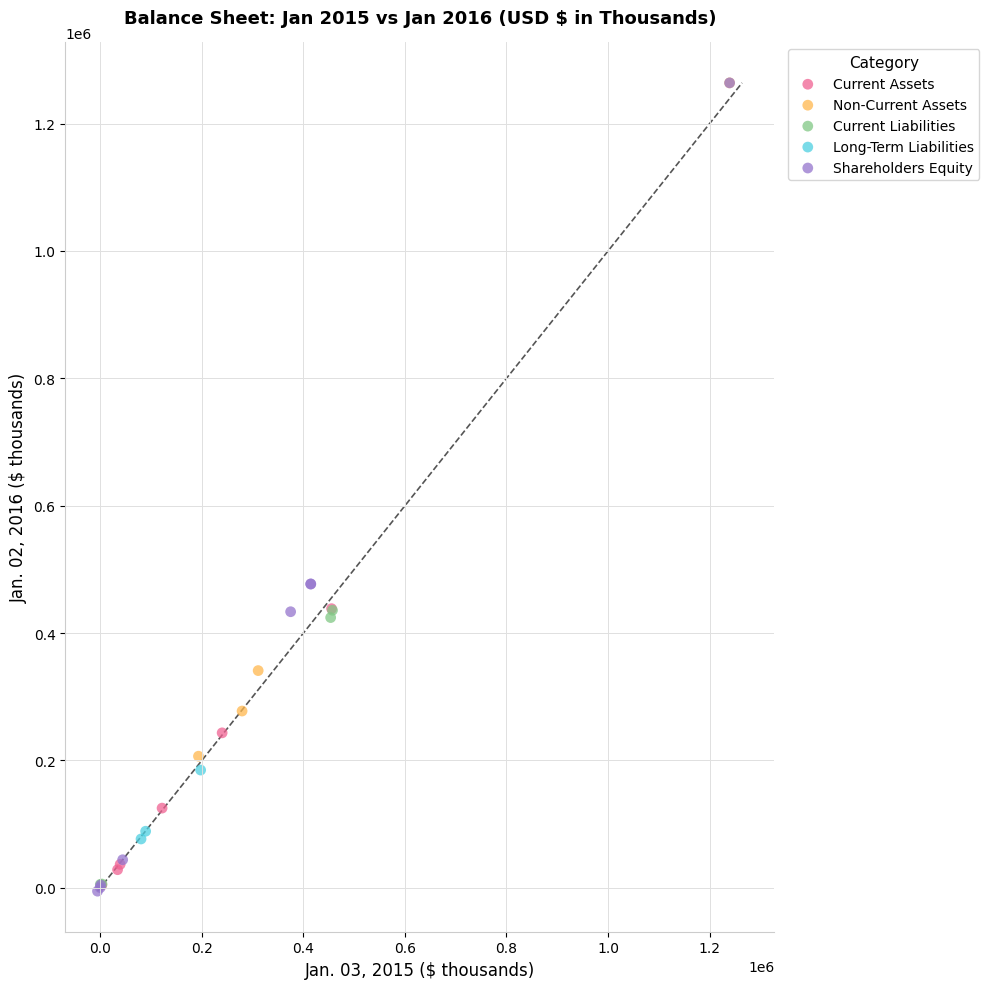

Which series has the widest spread of Y values?

Shareholders Equity